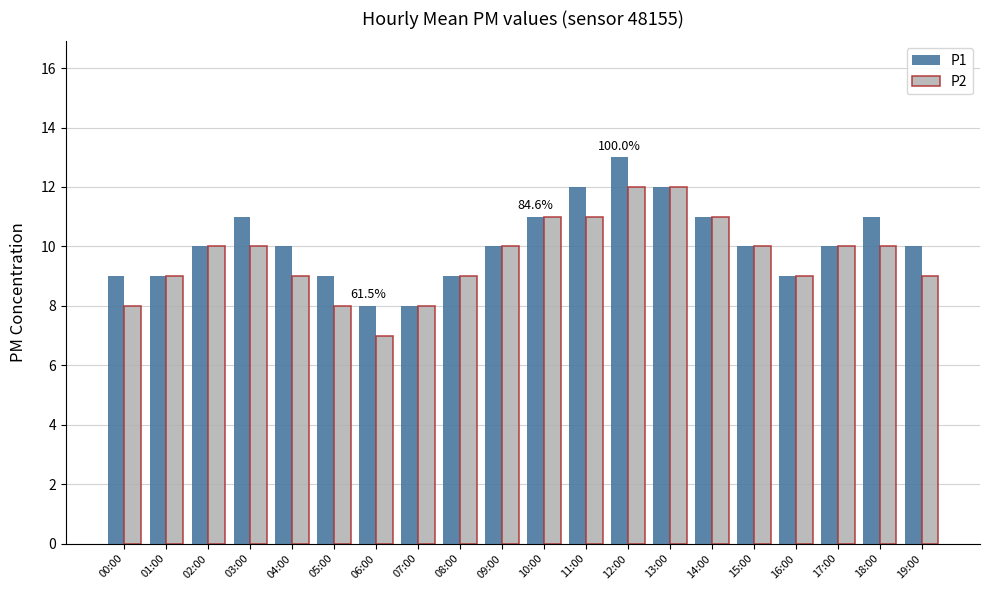

Reading left to right, transcribe all the data shown in this chart.

P1: 00:00=9	01:00=9	02:00=10	03:00=11	04:00=10	05:00=9	06:00=8	07:00=8	08:00=9	09:00=10	10:00=11	11:00=12	12:00=13	13:00=12	14:00=11	15:00=10	16:00=9	17:00=10	18:00=11	19:00=10
P2: 00:00=8	01:00=9	02:00=10	03:00=10	04:00=9	05:00=8	06:00=7	07:00=8	08:00=9	09:00=10	10:00=11	11:00=11	12:00=12	13:00=12	14:00=11	15:00=10	16:00=9	17:00=10	18:00=10	19:00=9